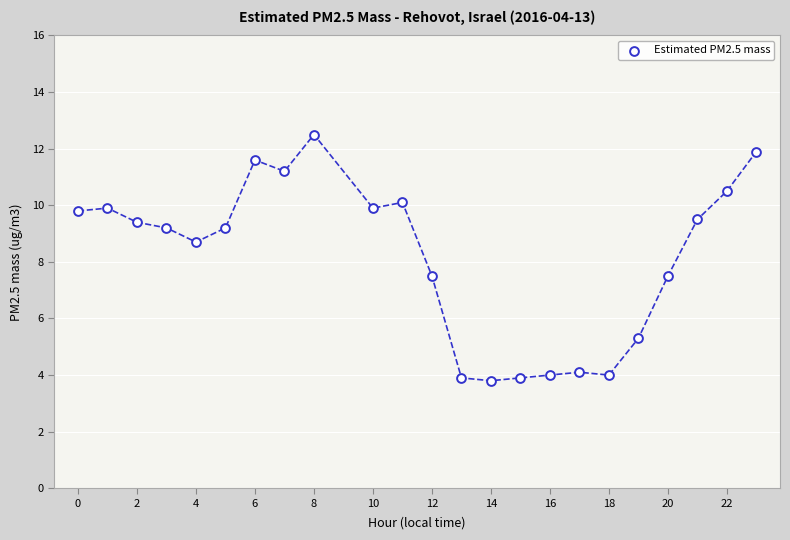

What is the range of X values (max minus min)?

23.0